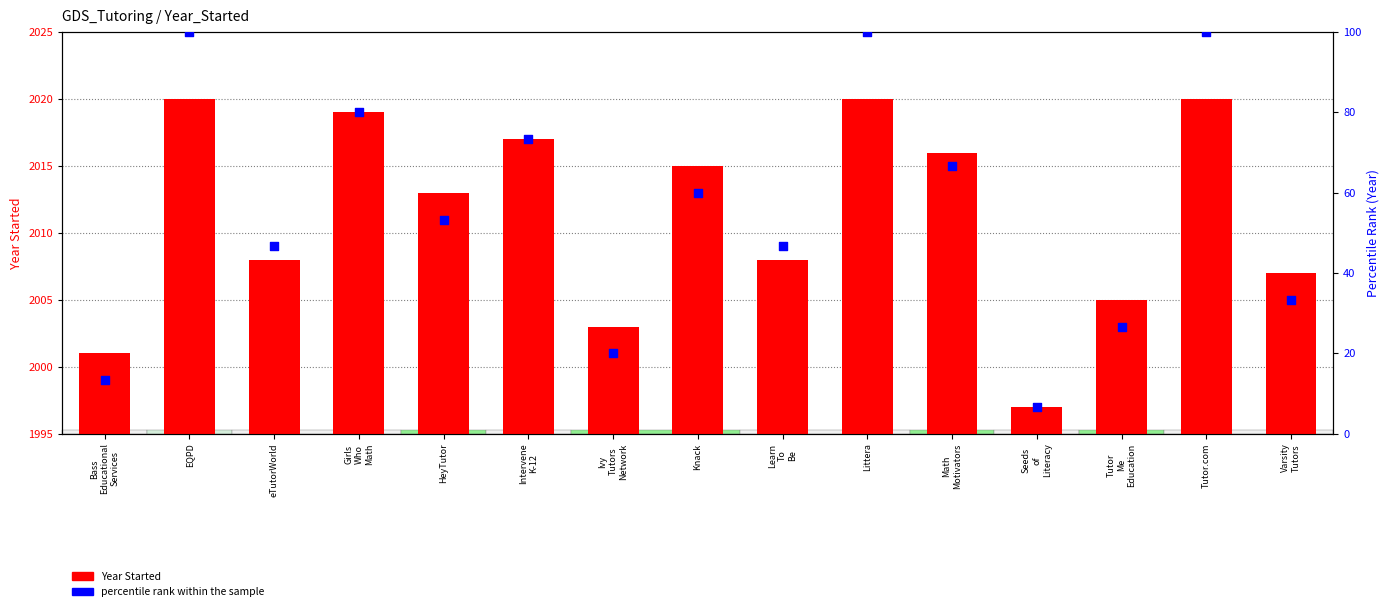

What are all the series names shown in the legend?

Year Started, percentile rank within the sample